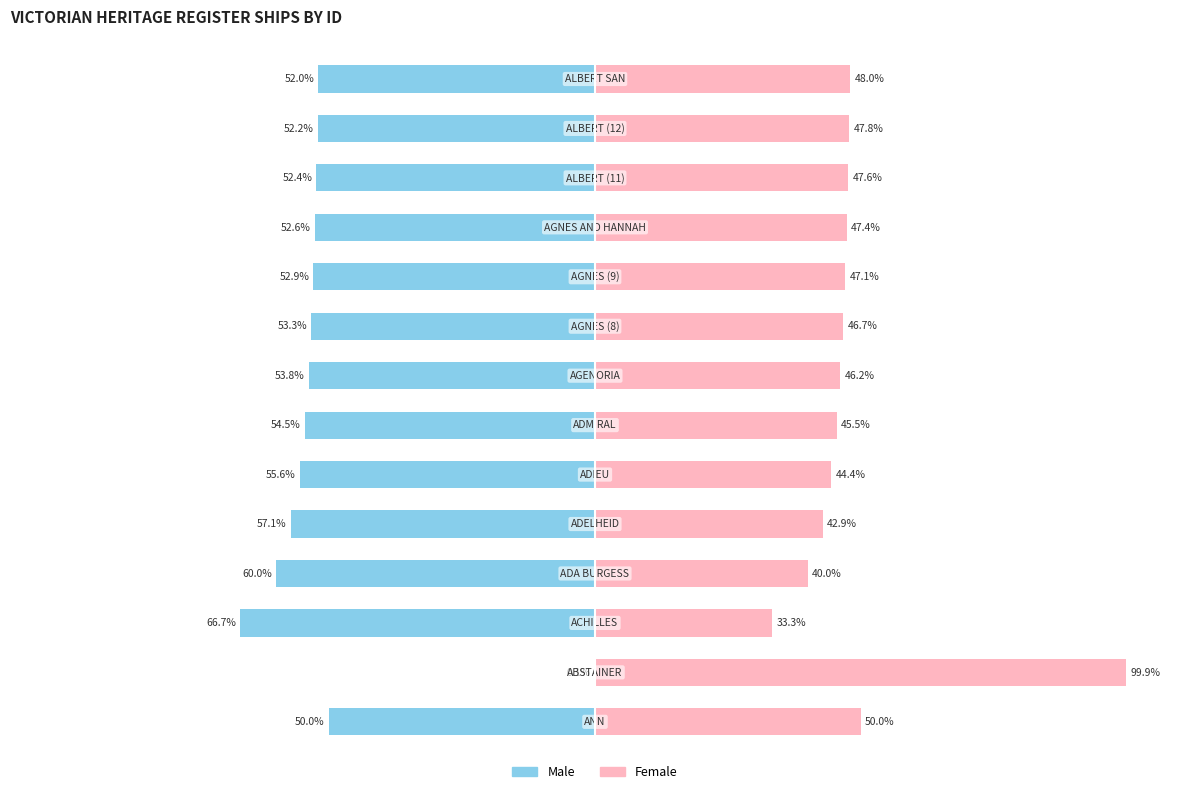

Is it true that Female equals 40.0 at 3?

True